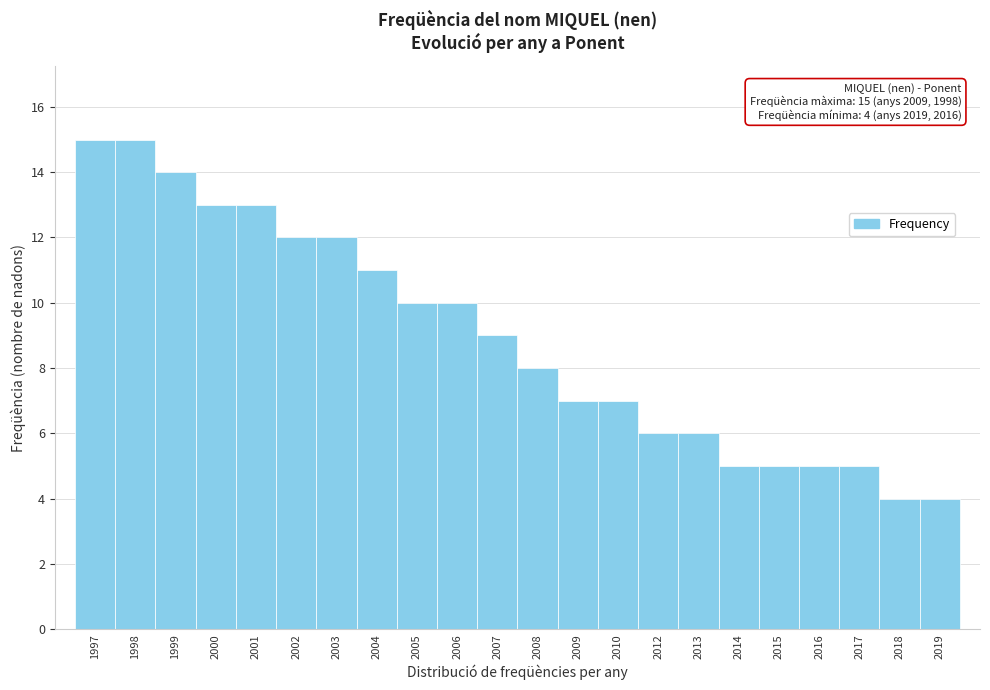

Reading left to right, transcribe all the data shown in this chart.

1997=15	1998=15	1999=14	2000=13	2001=13	2002=12	2003=12	2004=11	2005=10	2006=10	2007=9	2008=8	2009=7	2010=7	2012=6	2013=6	2014=5	2015=5	2016=5	2017=5	2018=4	2019=4